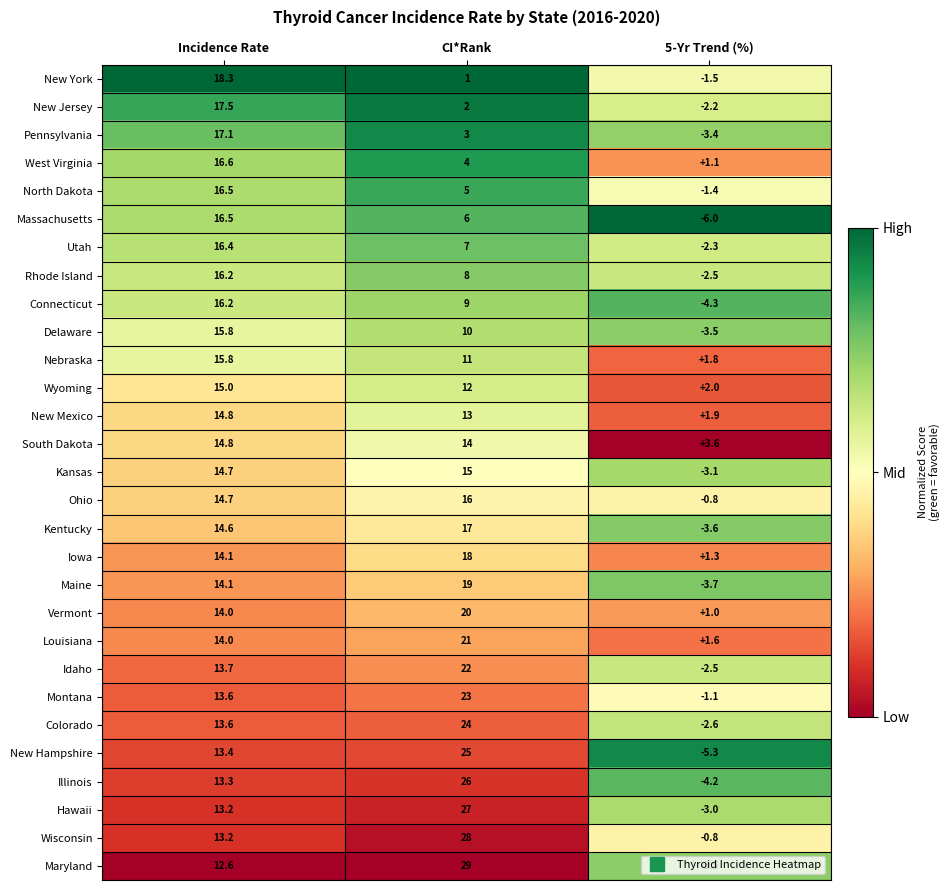

What value does the New Mexico series have at CI*Rank?

13.0